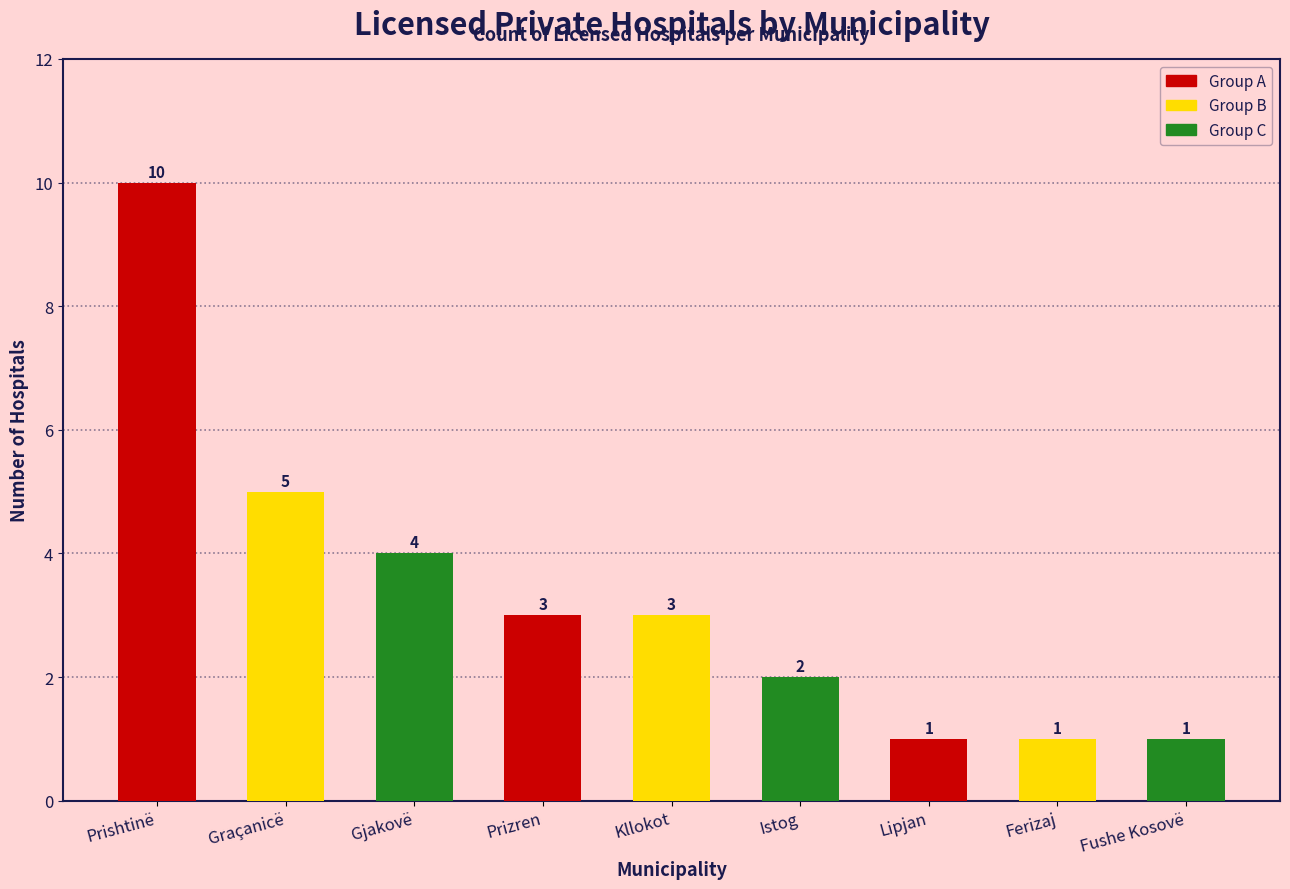

What is the ratio of the value at Fushe Kosovë to the value at Prizren?

0.3